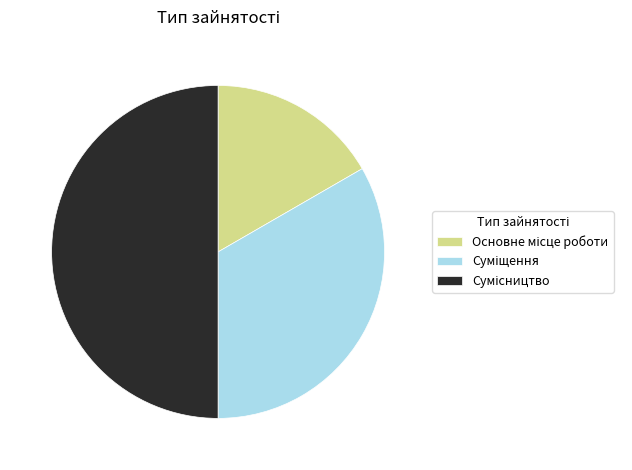

How many slices are in this pie chart?

3